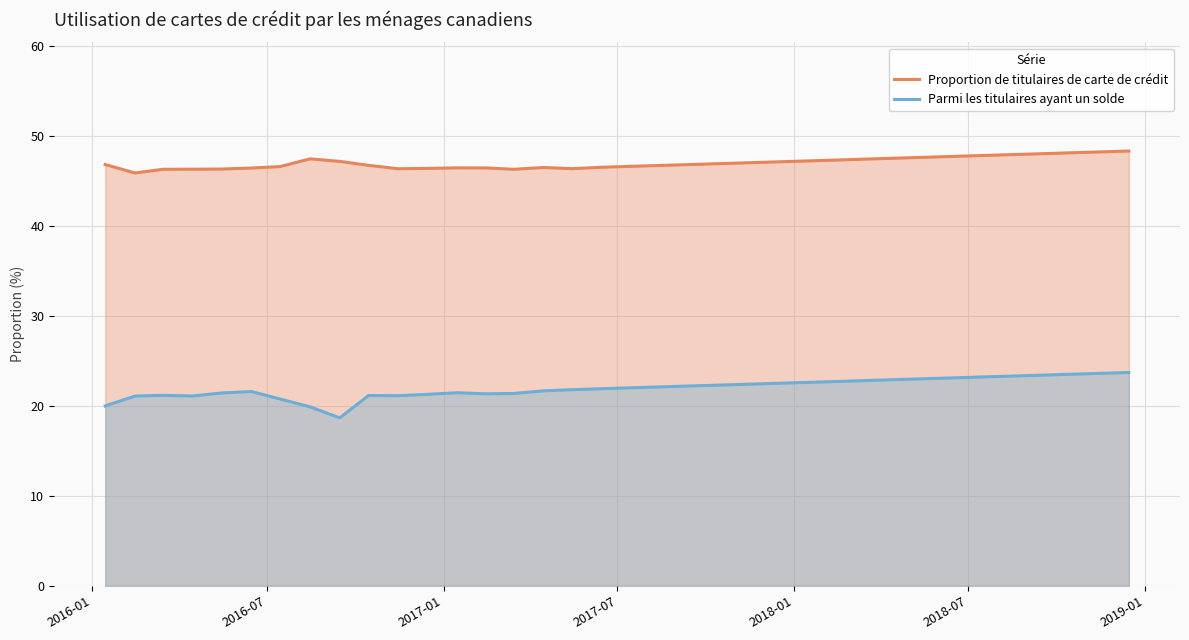

Count the number of data series in this chart.

2